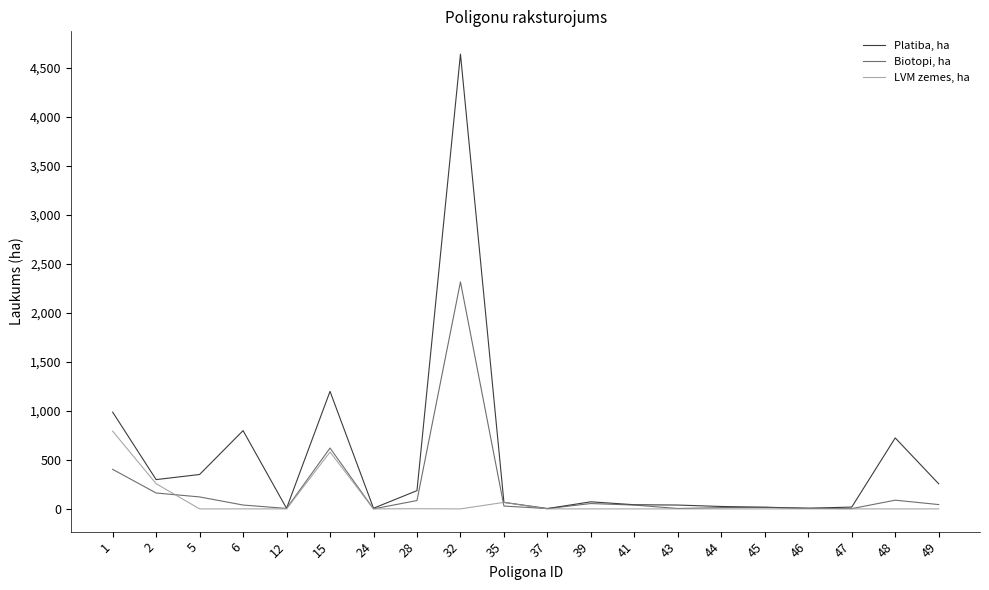

Which series has the widest spread of values?

Platiba, ha